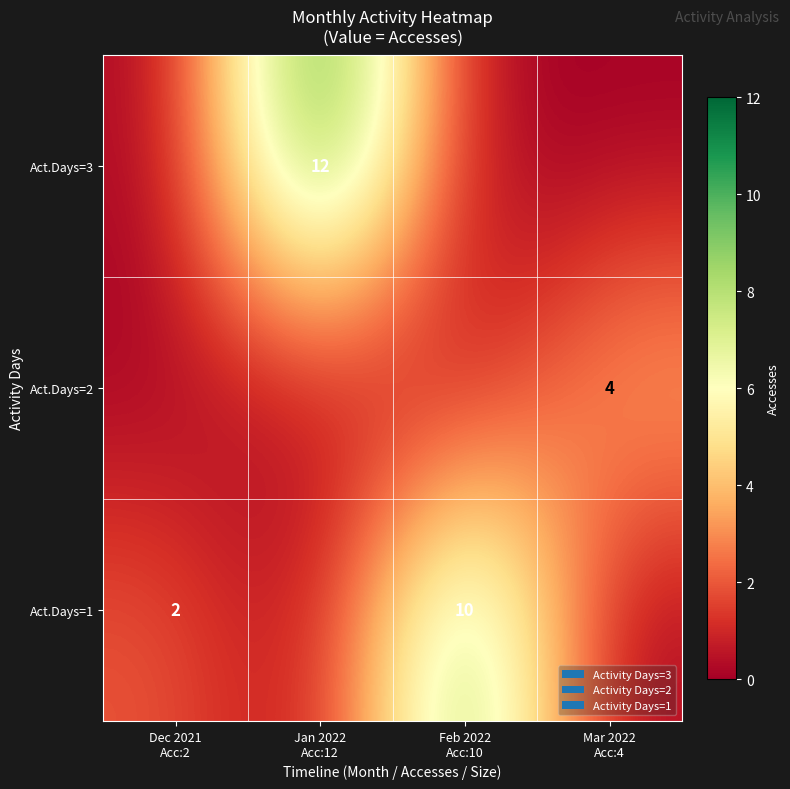

At how many categories does at least one series exceed 1?

4